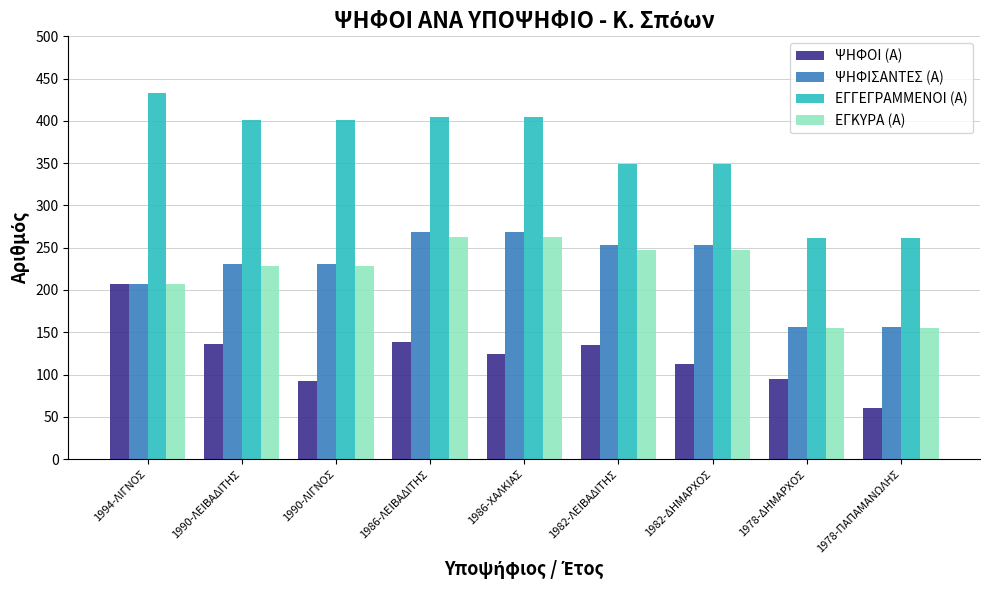

What is the minimum value shown in the chart?

60